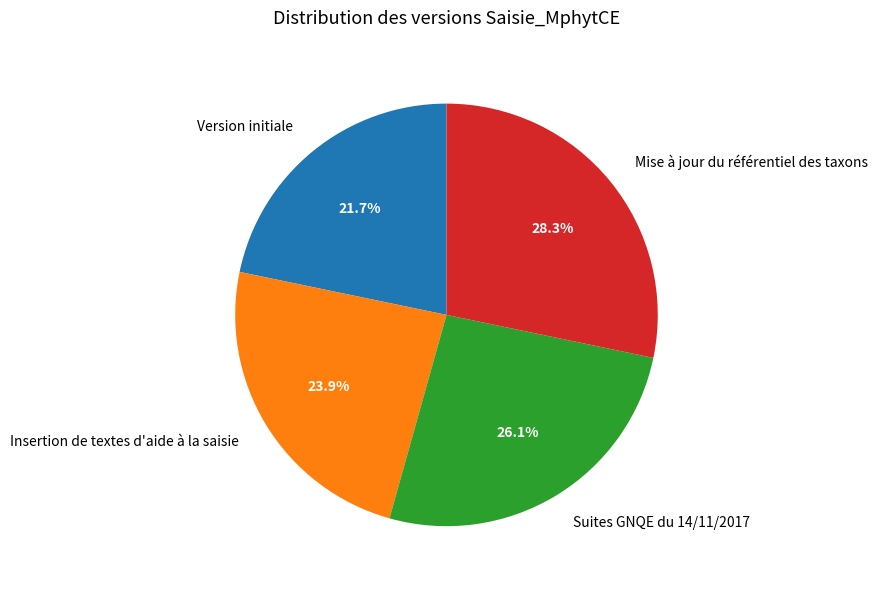

Rank the categories by value from highest to lowest.

Mise à jour du référentiel des taxons, Suites GNQE du 14/11/2017, Insertion de textes d'aide à la saisie, Version initiale